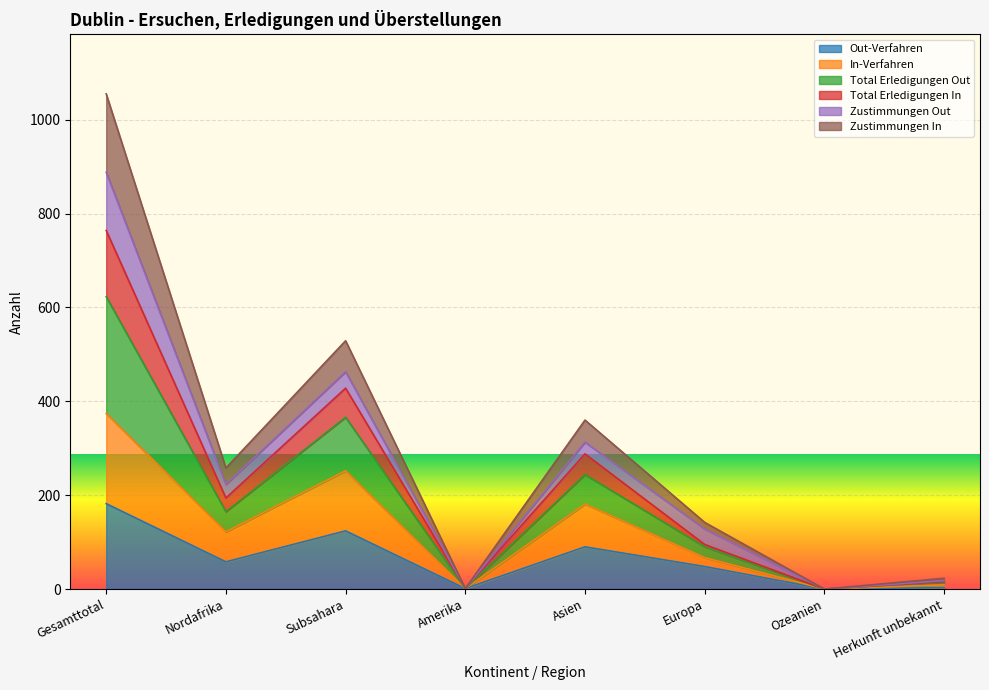

Which category has the highest value in the Out-Verfahren series?

Gesamttotal